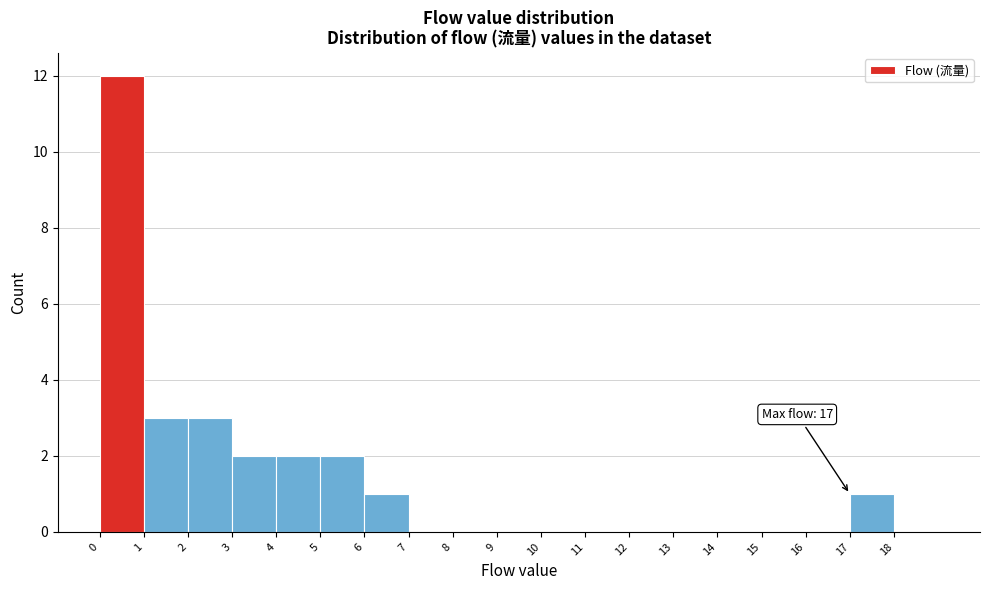

Which range on the x-axis has the tallest bar?

0 to 1